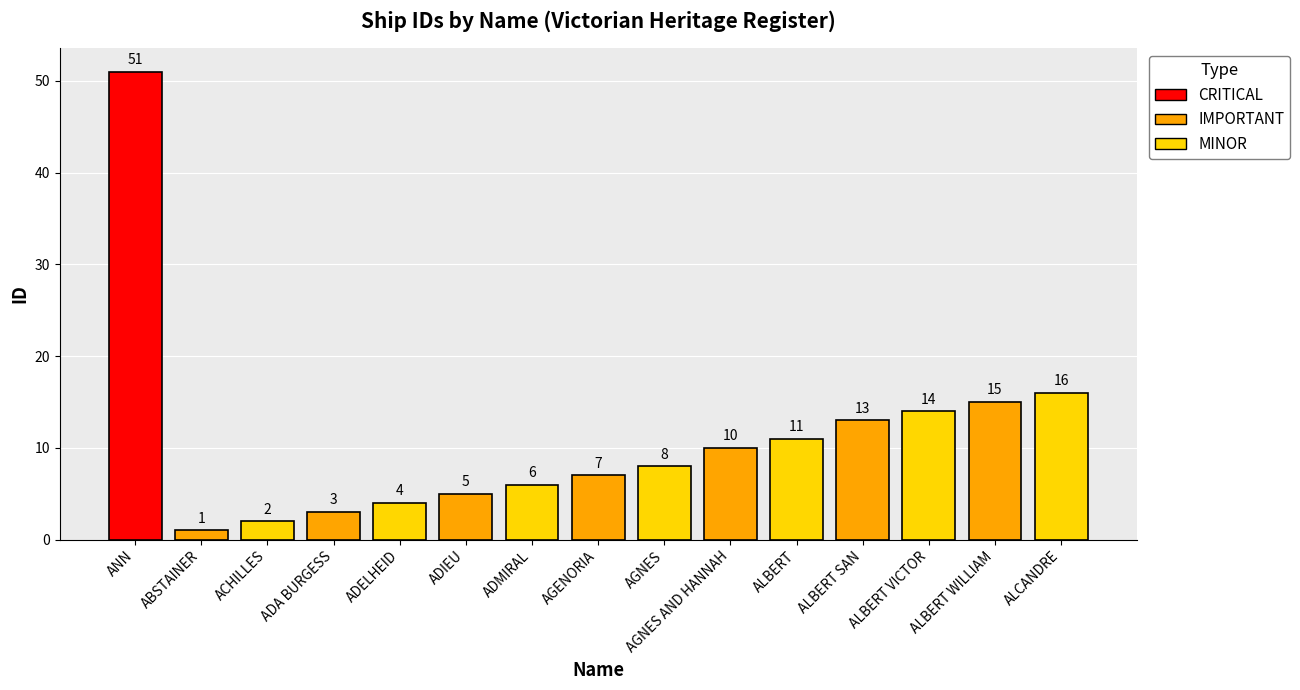

What is the label of the 9th bar from the right?

ADMIRAL